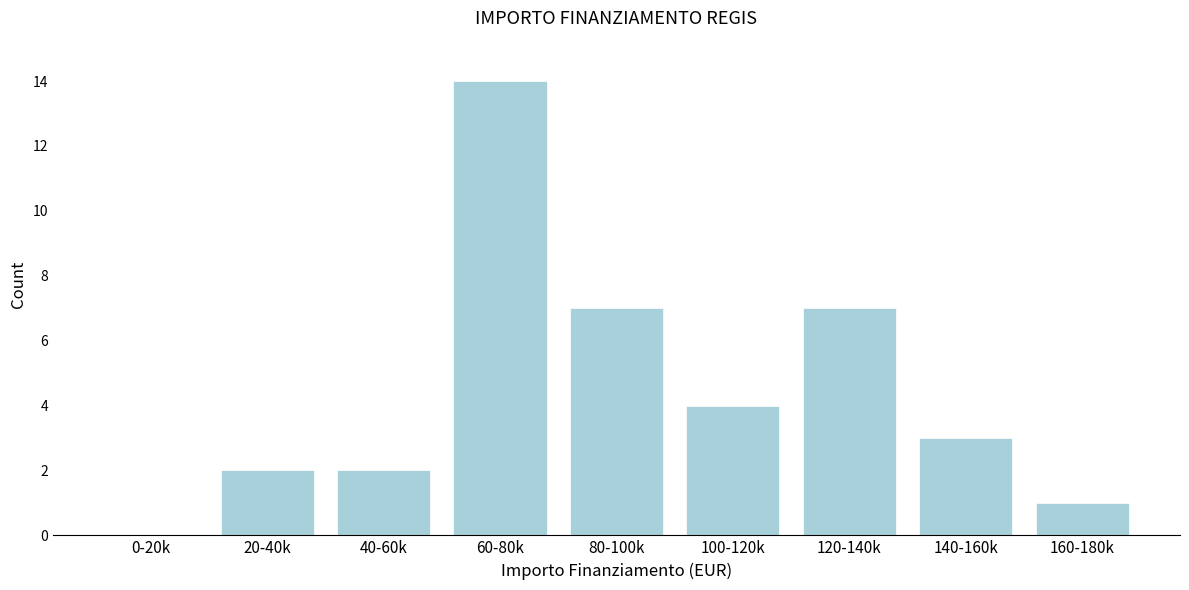

Reading right to left, what are all the values shown in this chart?

160-180k=1	140-160k=3	120-140k=7	100-120k=4	80-100k=7	60-80k=14	40-60k=2	20-40k=2	0-20k=0